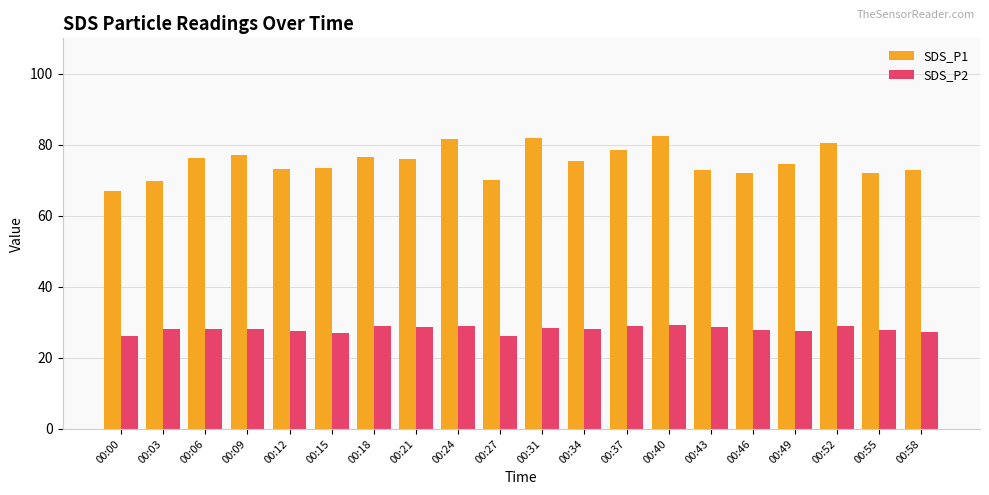

Which series changed the most between 00:00 and 00:34?

SDS_P1